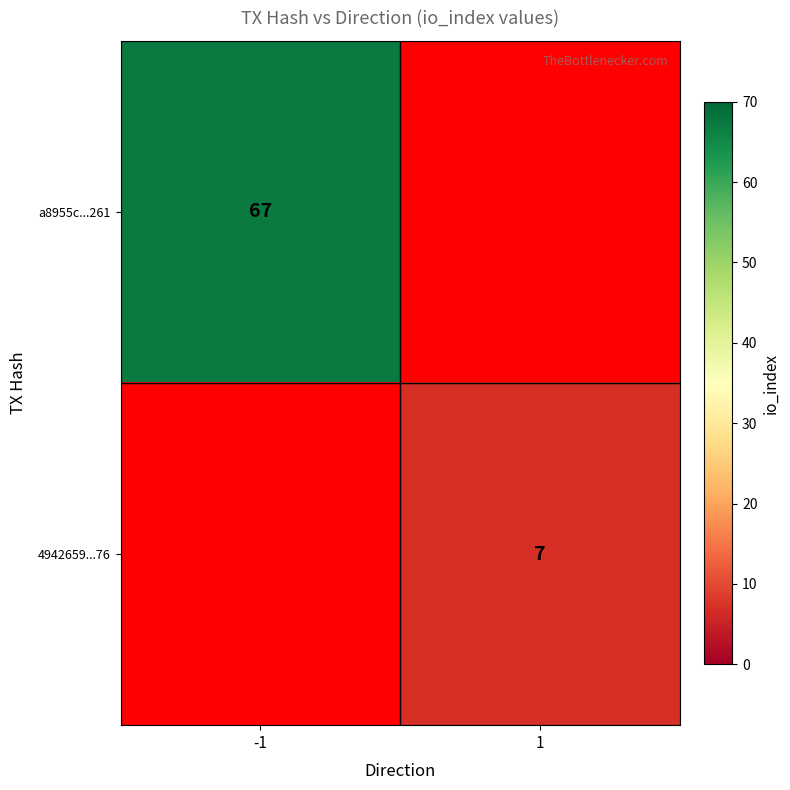

True or false: a8955c...261 has a value of 20.6 at -1.

False